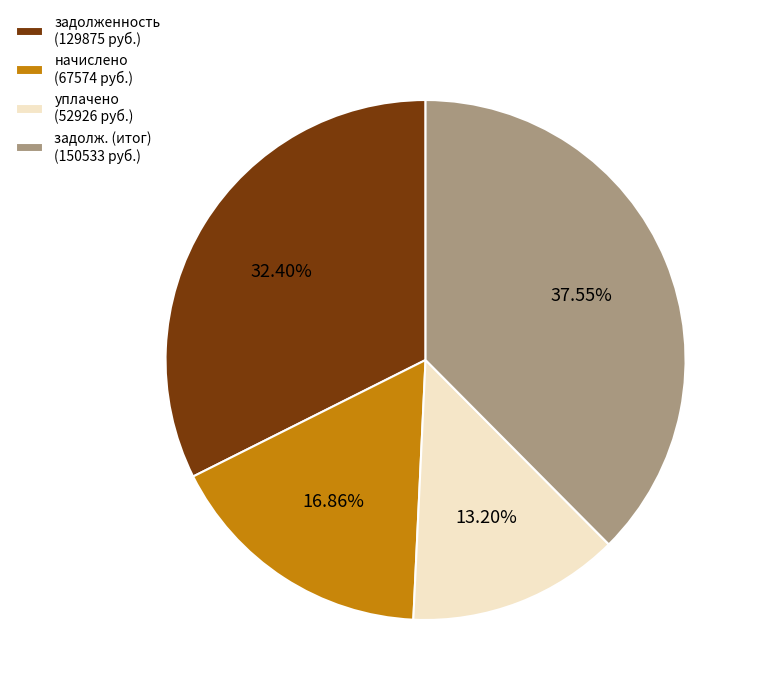

Between задолженность (129875 руб.) and задолж. (итог) (150533 руб.), which is larger?

задолж. (итог) (150533 руб.)